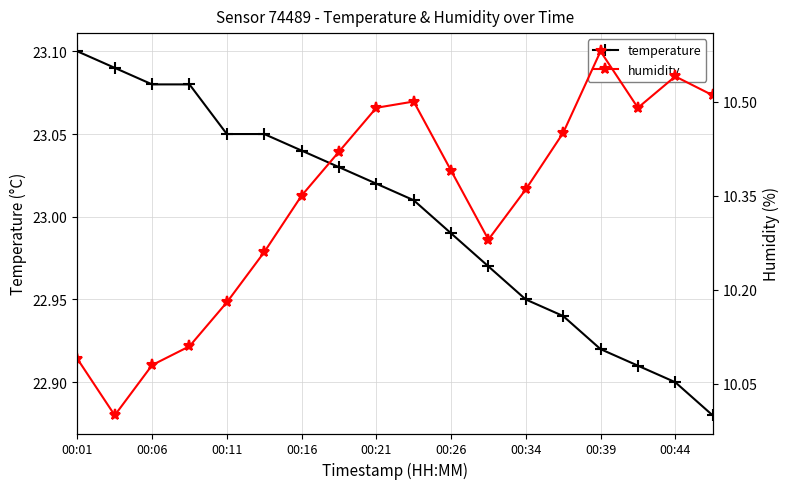

True or false: temperature has more than 2 points higher than both neighbors.

False